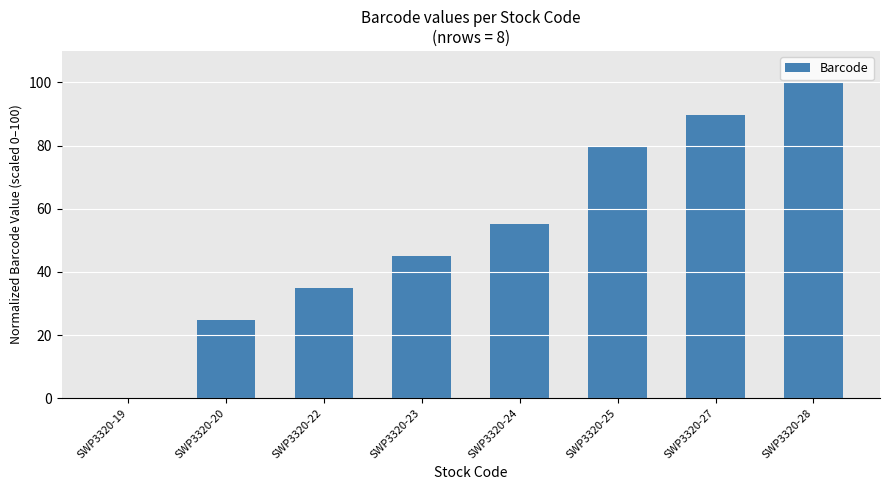

Reading left to right, transcribe all the data shown in this chart.

0.0	24.6	34.8	44.9	55.1	79.7	89.9	100.0